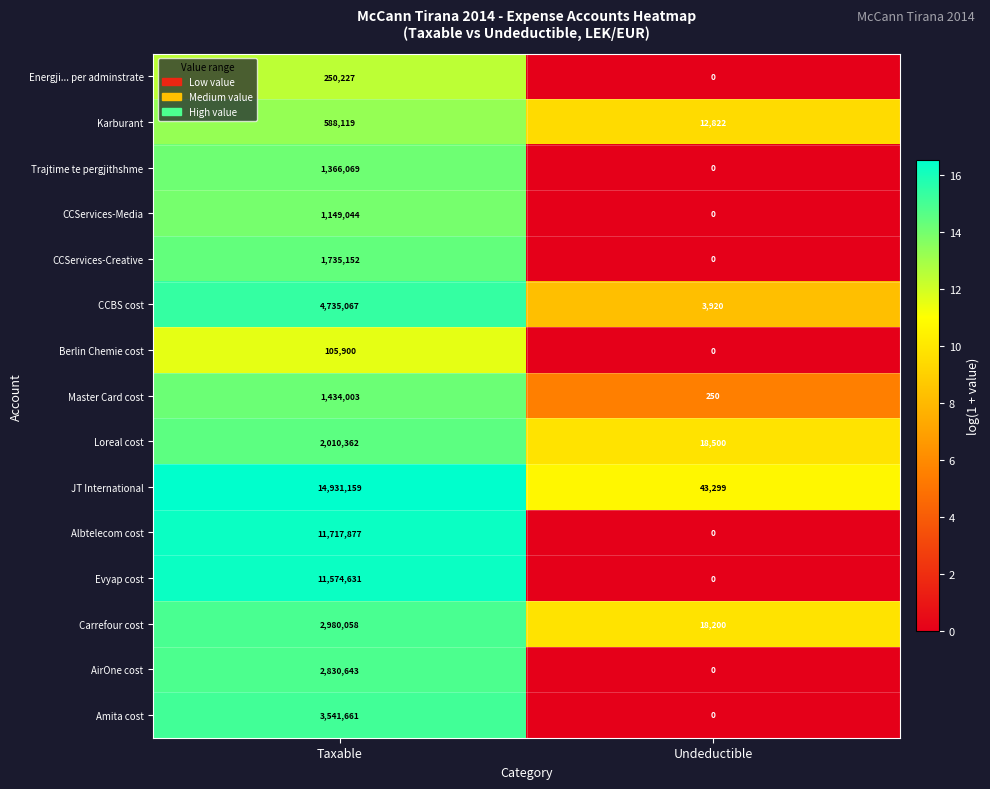

At how many categories does at least one series exceed 3?

2